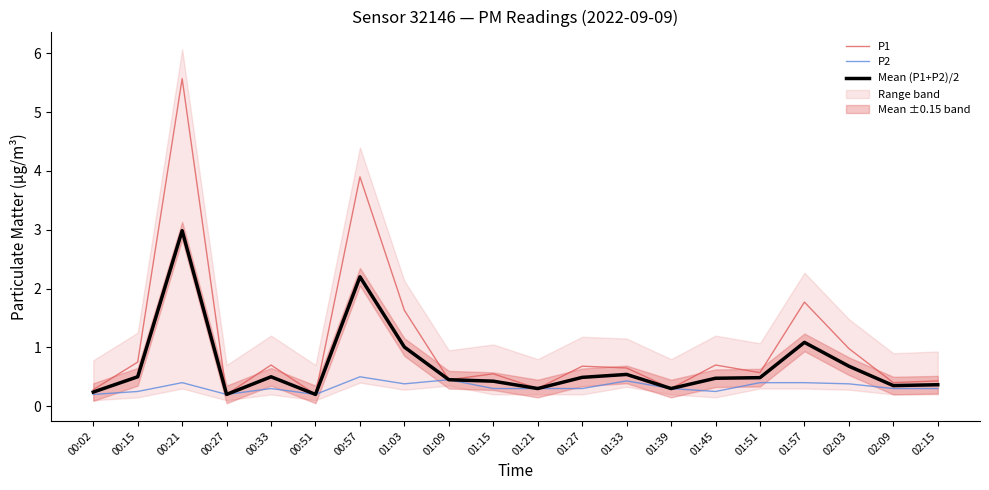

How many interior local peaks does the P2 series have?

5